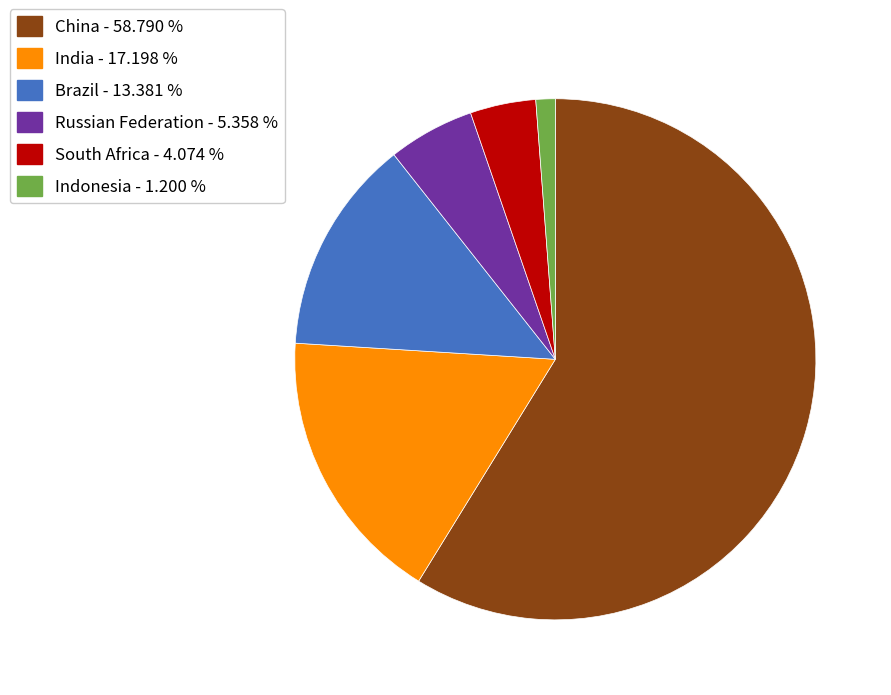

Rank the categories by value from highest to lowest.

China, India, Brazil, Russian Federation, South Africa, Indonesia